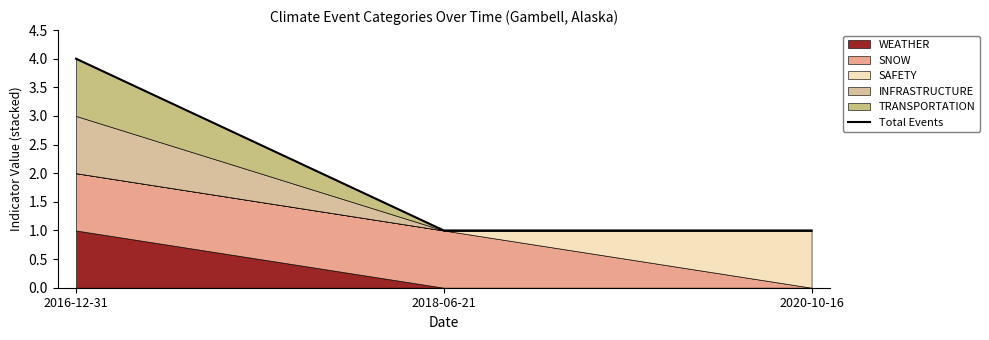

How many values are between 1 and 4?

3